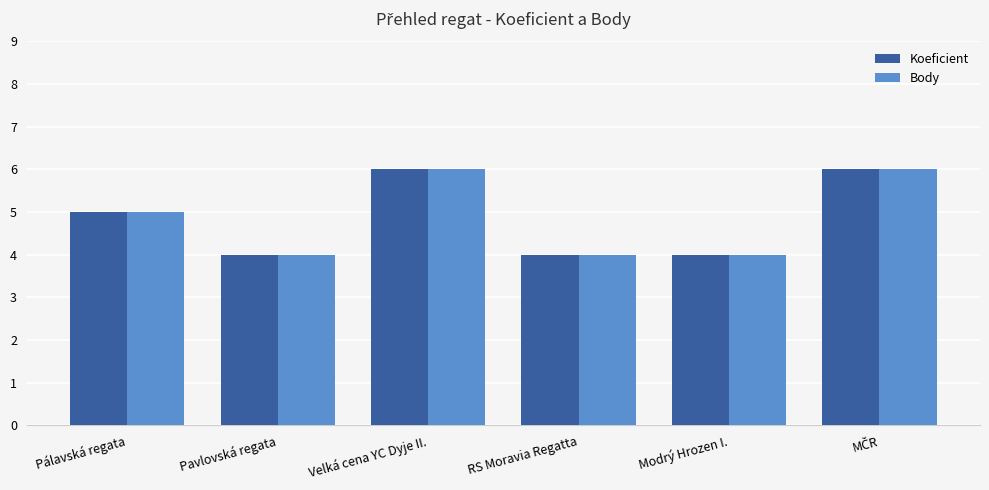

What is the difference between the Koeficient values at Pálavská regata and Velká cena YC Dyje II.?

1